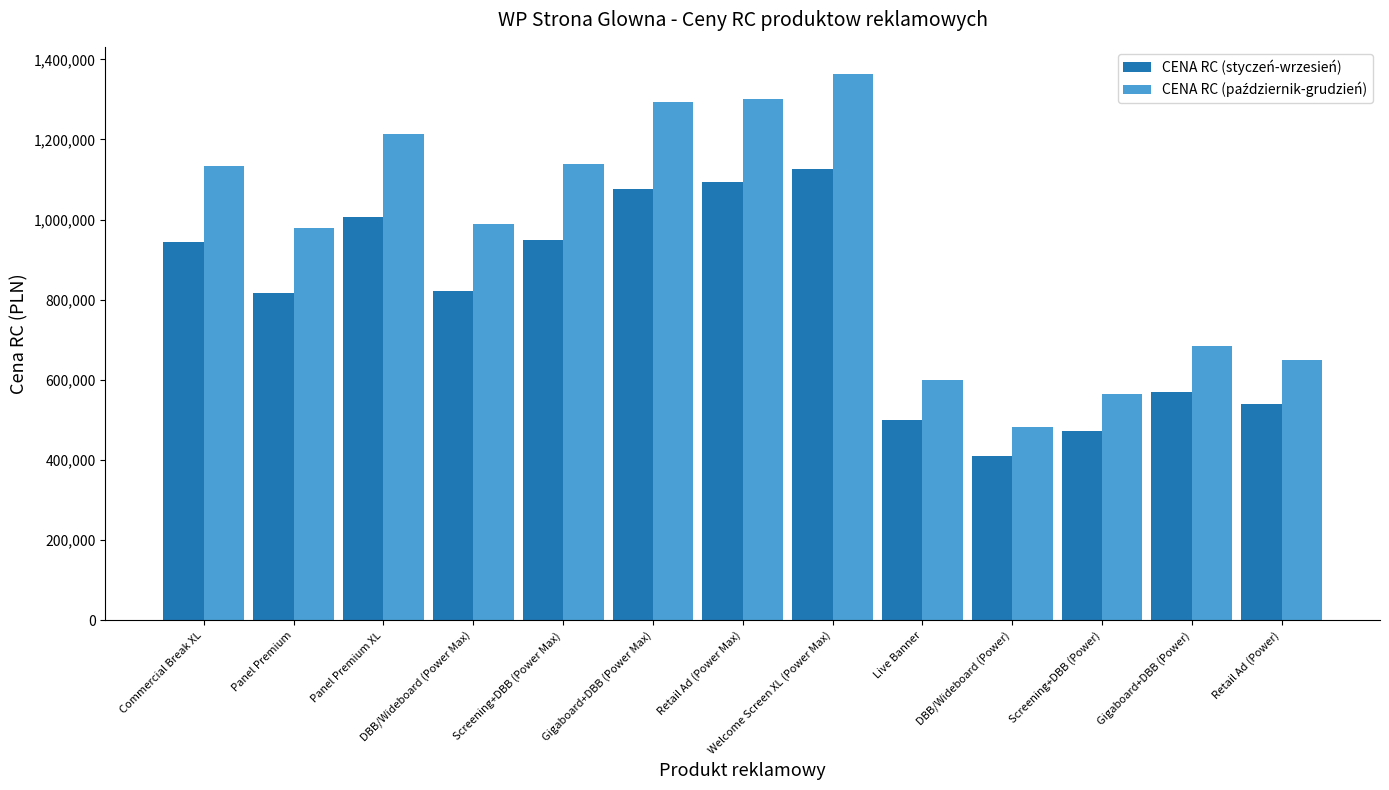

What is the spread (max minus min) of values at Commercial Break XL?

190000